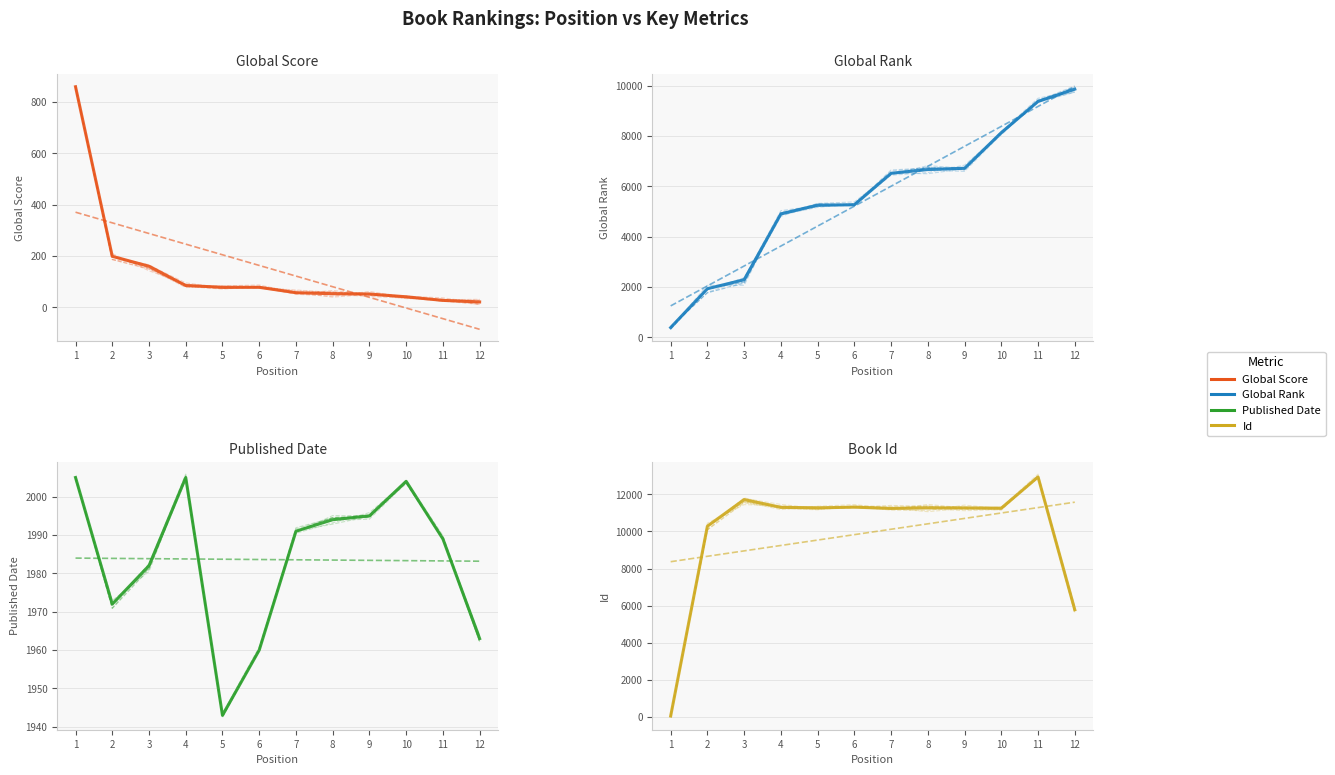

How many categories are shown in the chart?

12